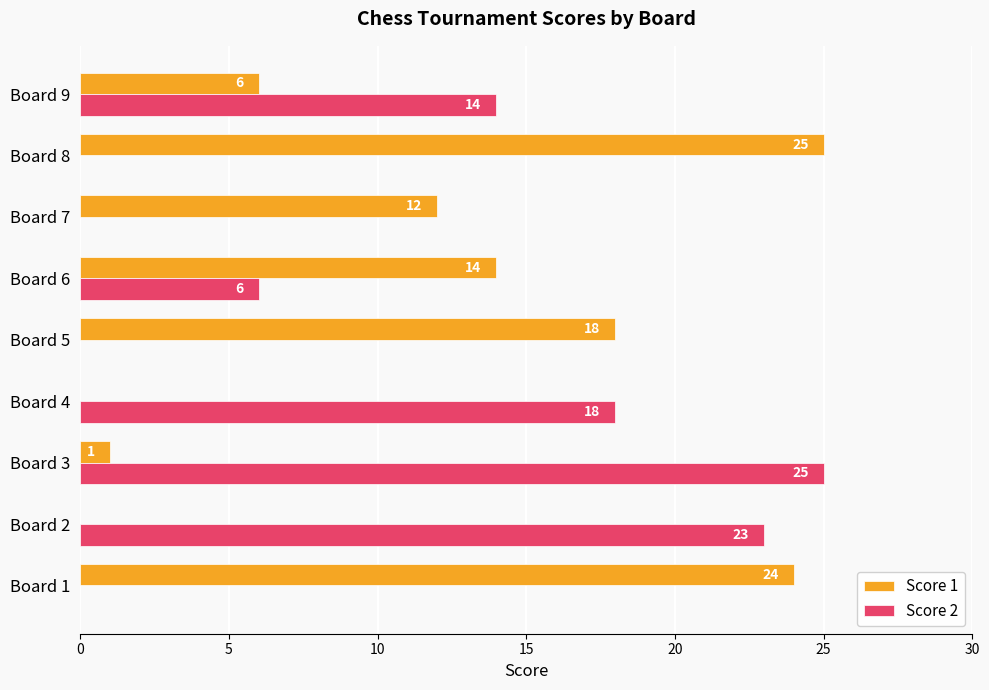

What is the total value across all series at Board 7?

12